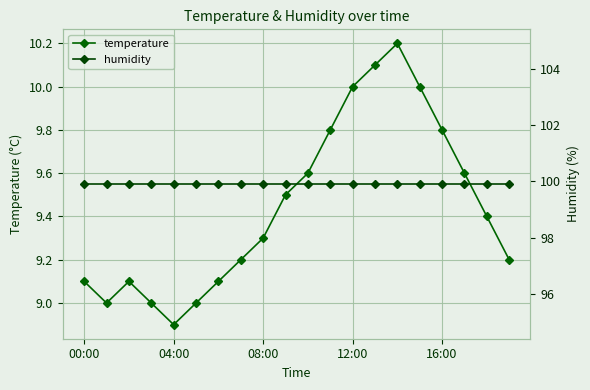

Reading right to left, what are all the values shown in this chart?

temperature: 9.2	9.4	9.6	9.8	10.0	10.2	10.1	10.0	9.8	9.6	9.5	9.3	9.2	9.1	9.0	8.9	9.0	9.1	9.0	9.1
humidity: 99.9	99.9	99.9	99.9	99.9	99.9	99.9	99.9	99.9	99.9	99.9	99.9	99.9	99.9	99.9	99.9	99.9	99.9	99.9	99.9